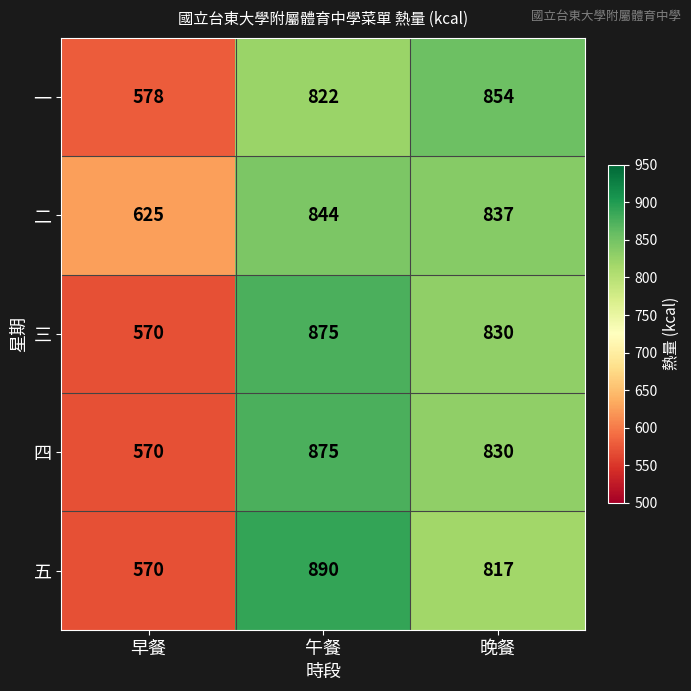

What is the approximate value of 三 at 早餐?

570